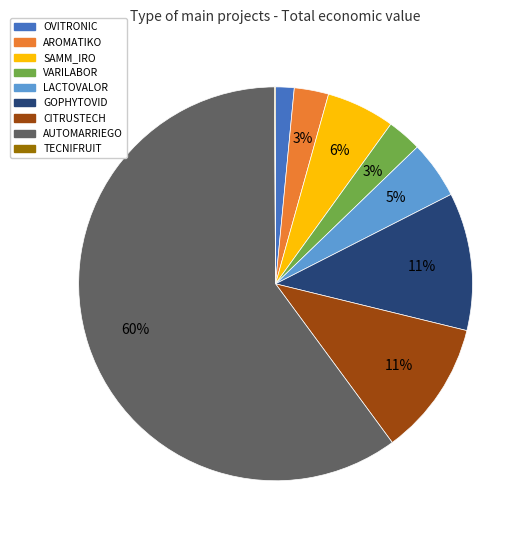

Combined, do AROMATIKO and OVITRONIC account for over 50%?

No